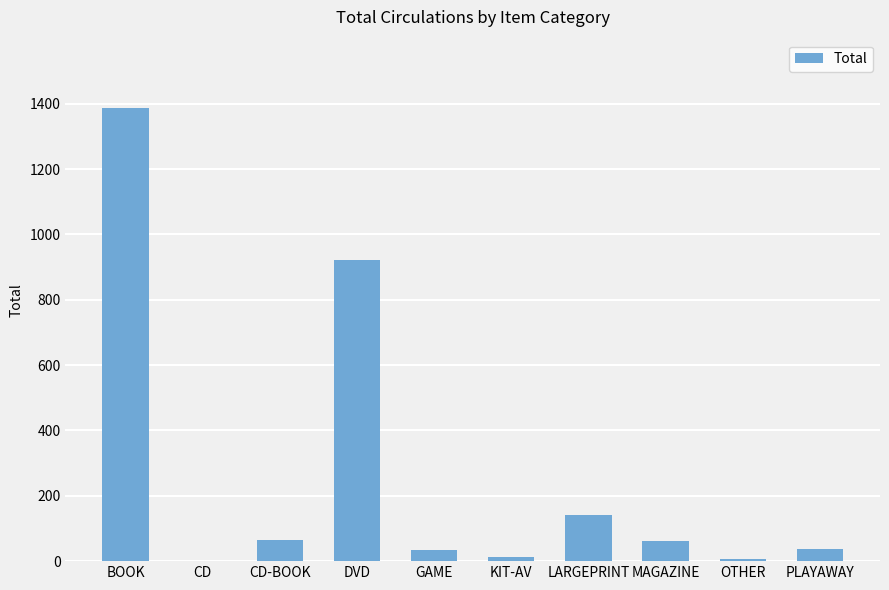

Are the bars horizontal?

No